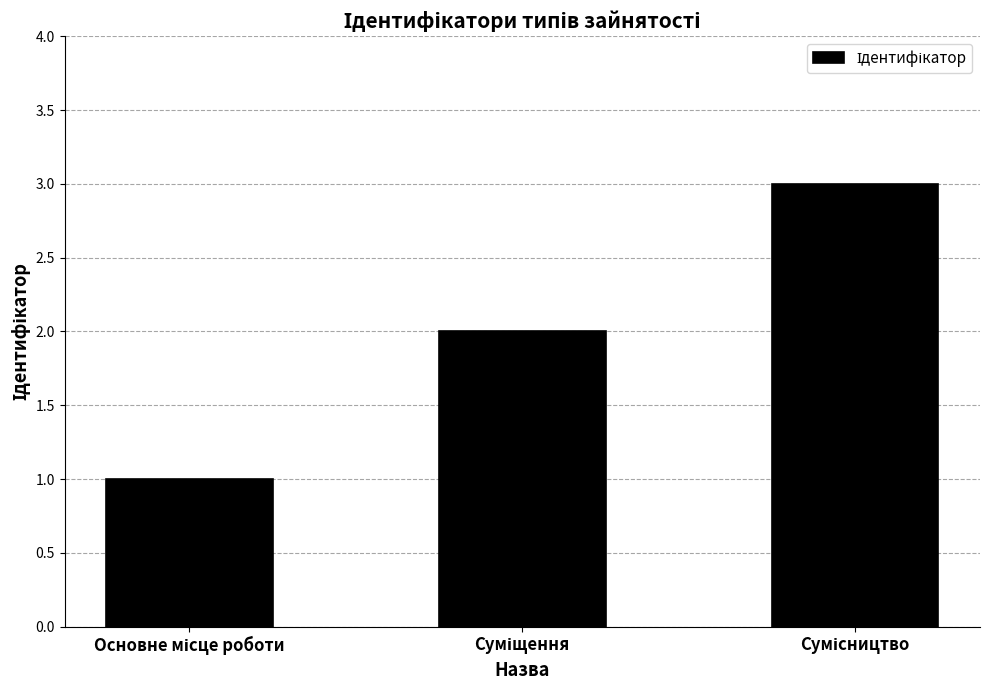

What is the maximum value shown in the chart?

3